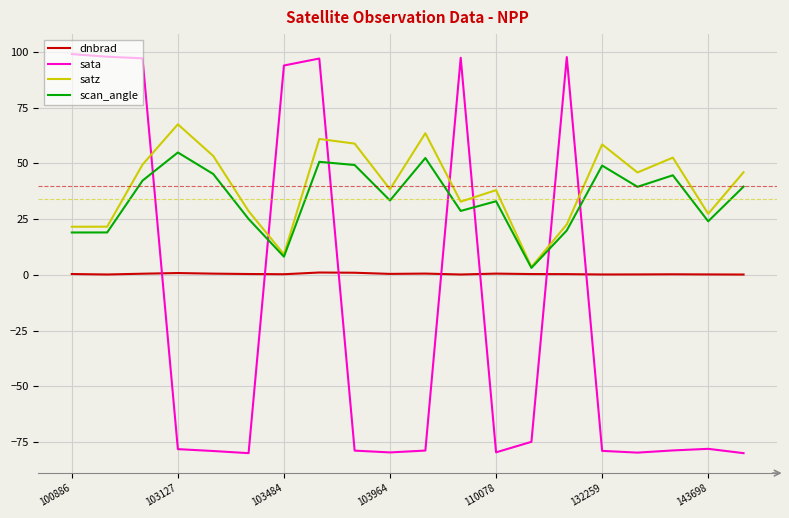

Which series has the largest range (max minus min)?

sata